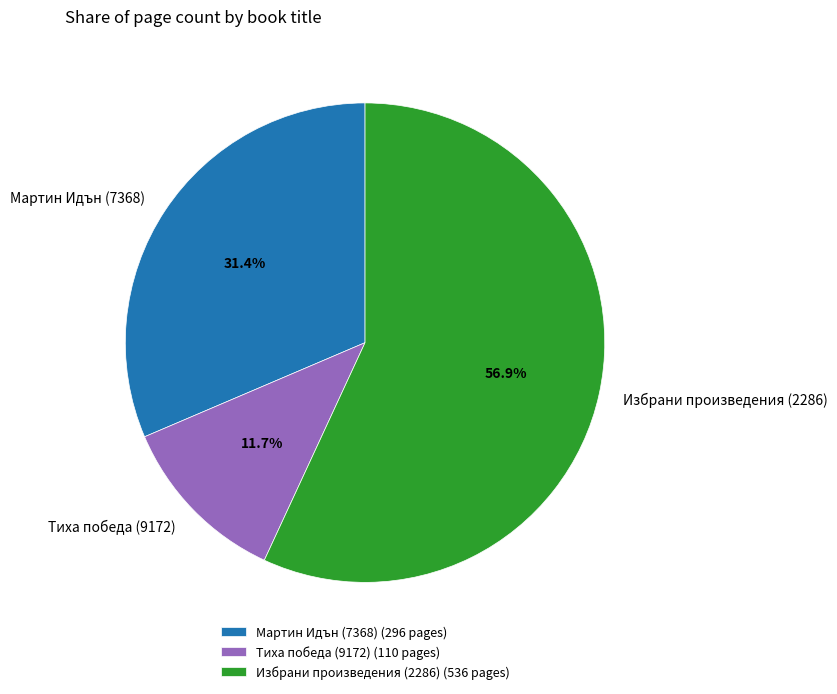

To the nearest percent, what percentage of the pie is Мартин Идън (7368)?

31%